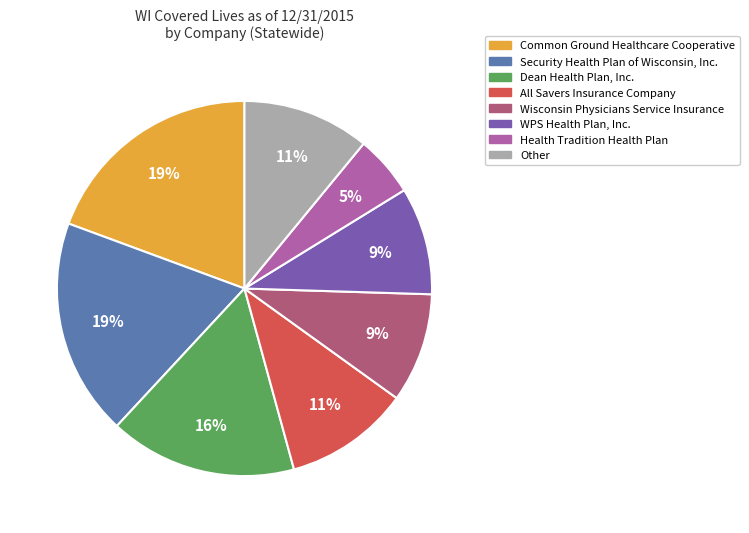

Is there a majority slice in this chart?

No